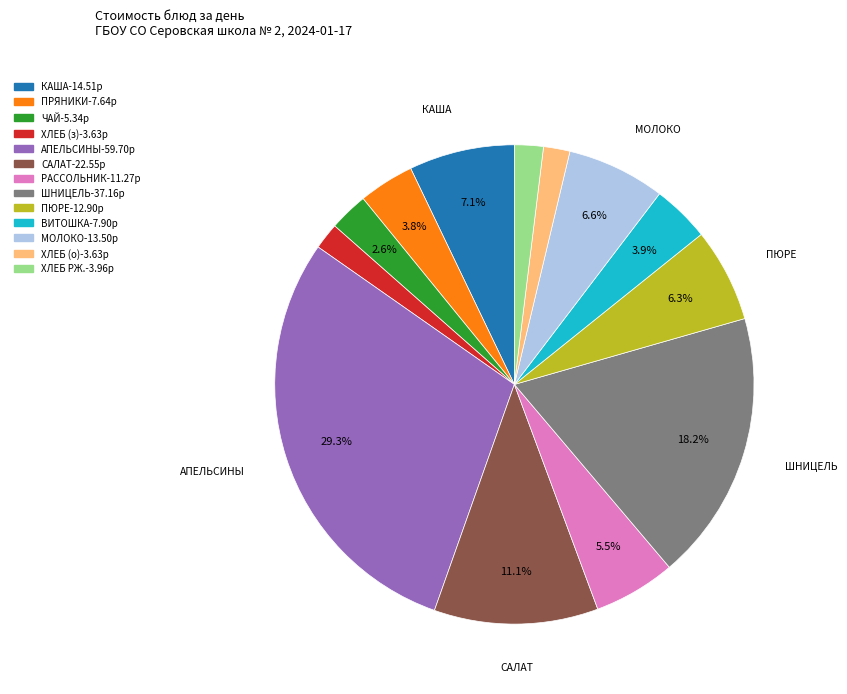

Is there any slice that represents more than half of the pie?

No